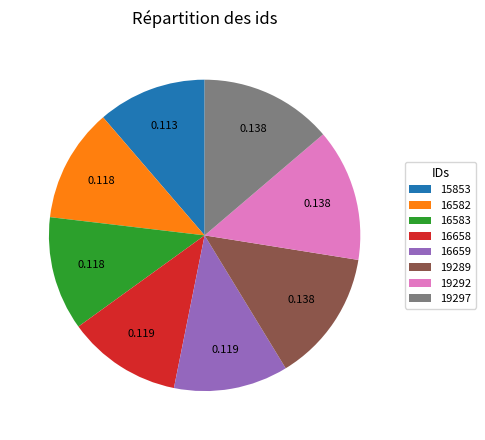

True or false: 19289 accounts for 14% of the total.

True